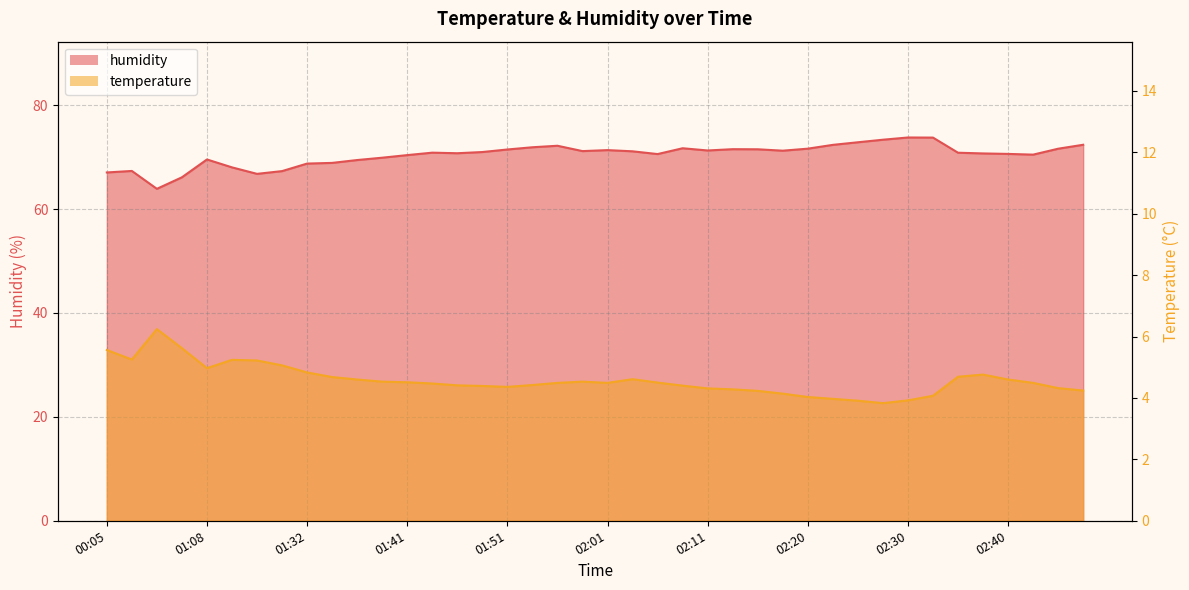

Which has a higher value, 01:46 or 02:25?

01:46